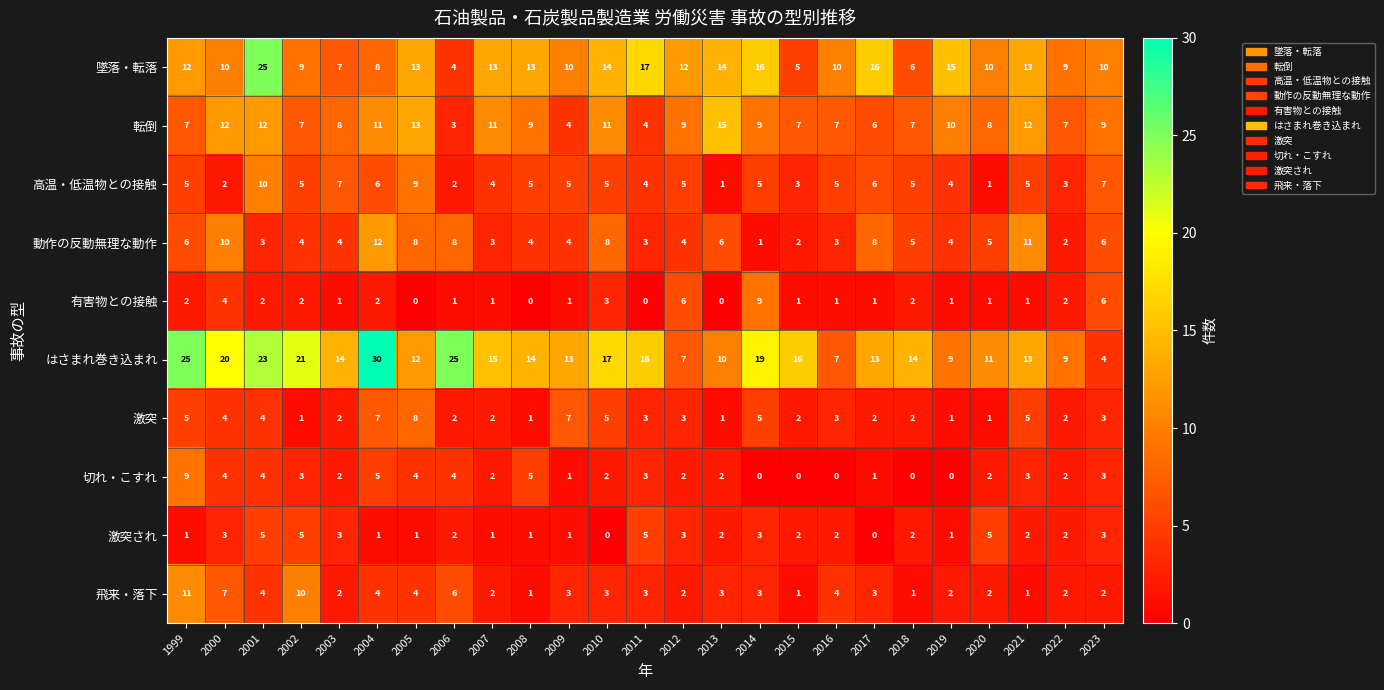

At which category is the sum across all series the highest?

2001